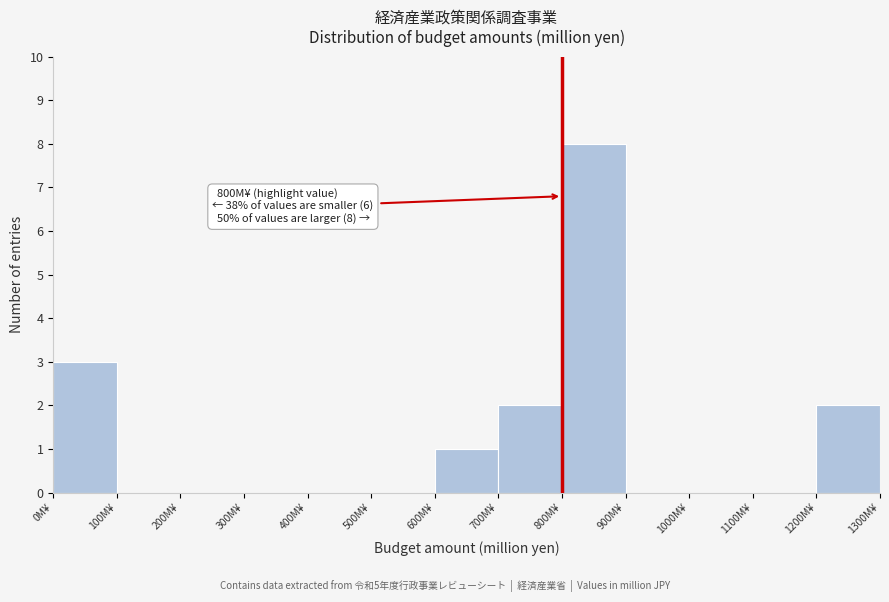

Over which range of the x-axis is the bar tallest?

800 to 900